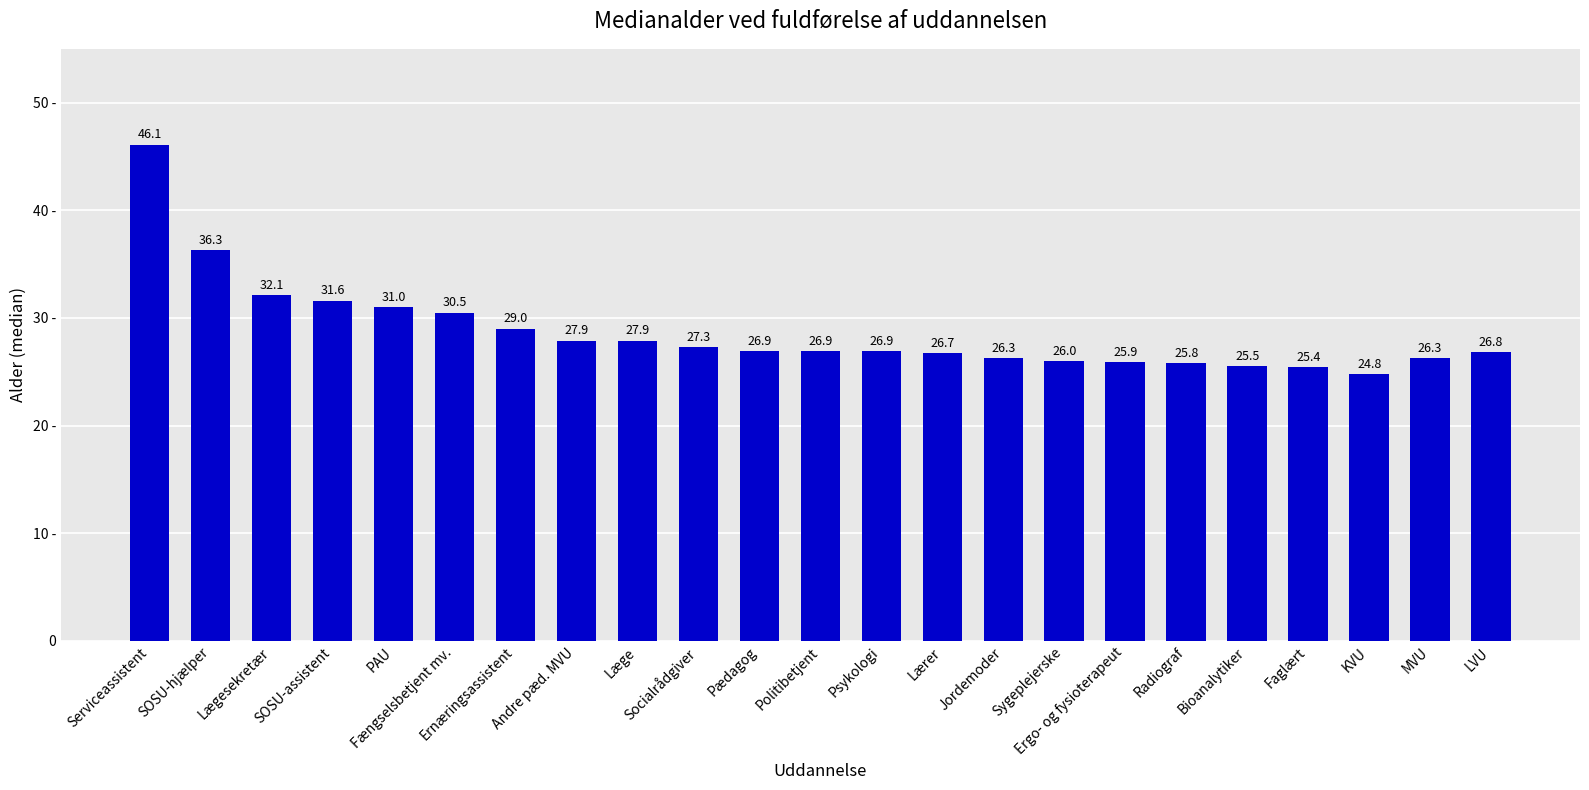

Reading left to right, extract all data points from this chart.

46.1	36.3	32.1	31.6	31.0	30.5	29.0	27.9	27.9	27.3	26.9	26.9	26.9	26.7	26.3	26.0	25.9	25.8	25.5	25.4	24.8	26.3	26.8